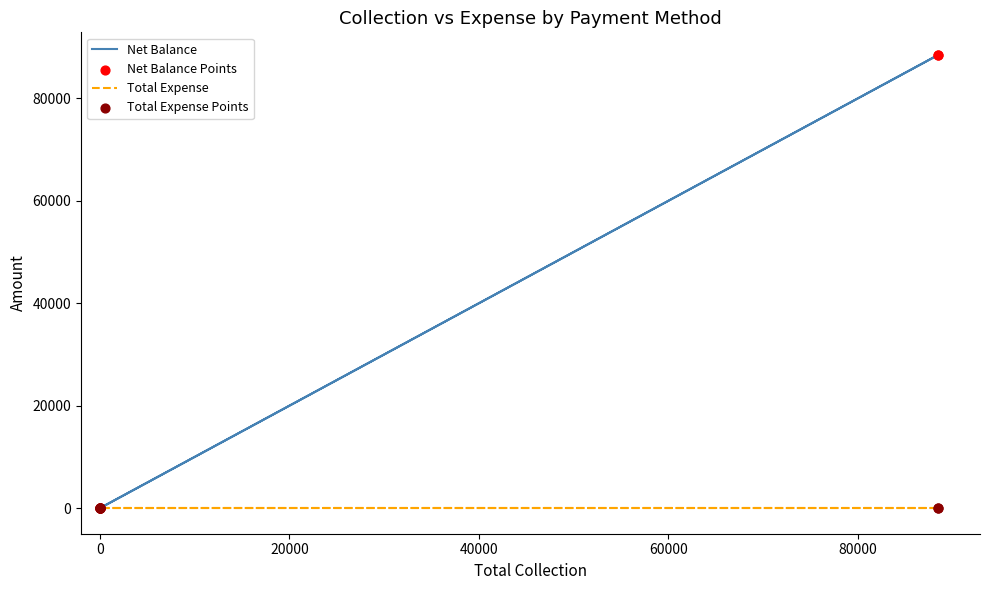

What are all the series names shown in the legend?

Net Balance, Total Expense, Net Balance Points, Total Expense Points